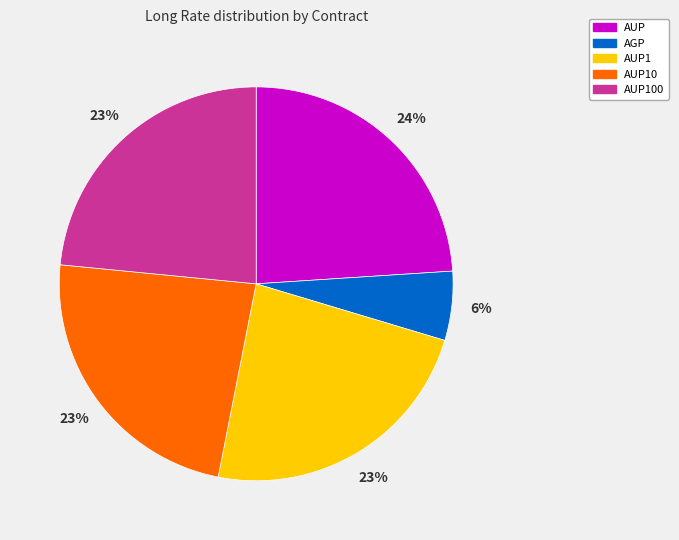

To the nearest percent, what is the difference between the largest and smallest slice percentages?

18%